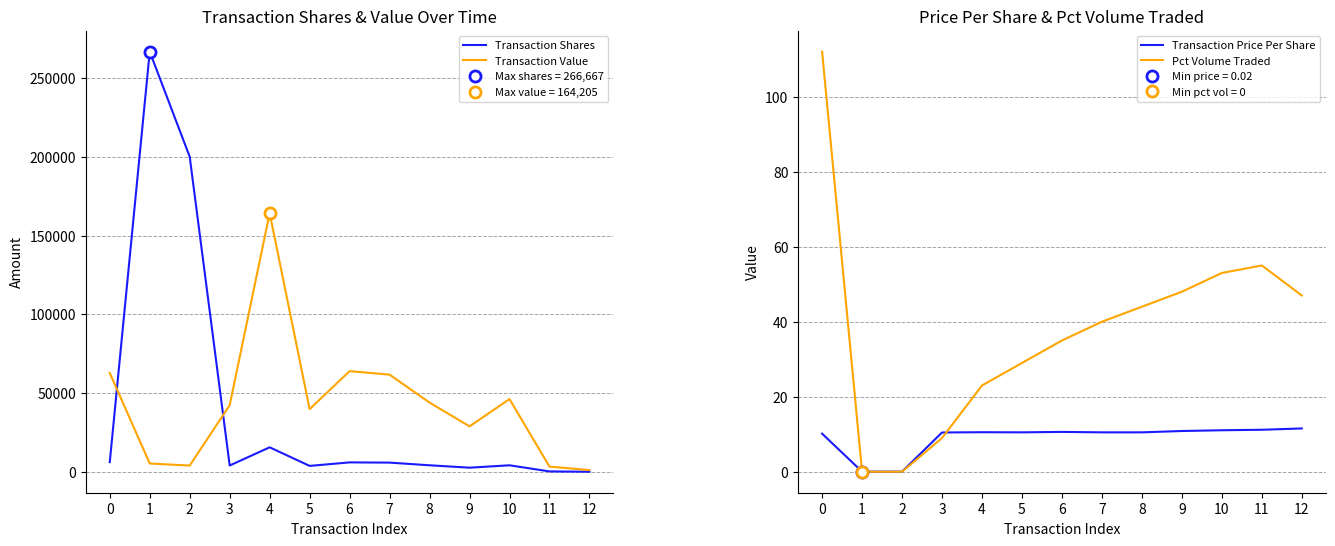

What are all the series names shown in the legend?

Transaction Shares, Transaction Value, Transaction Price Per Share, Pct Volume Traded